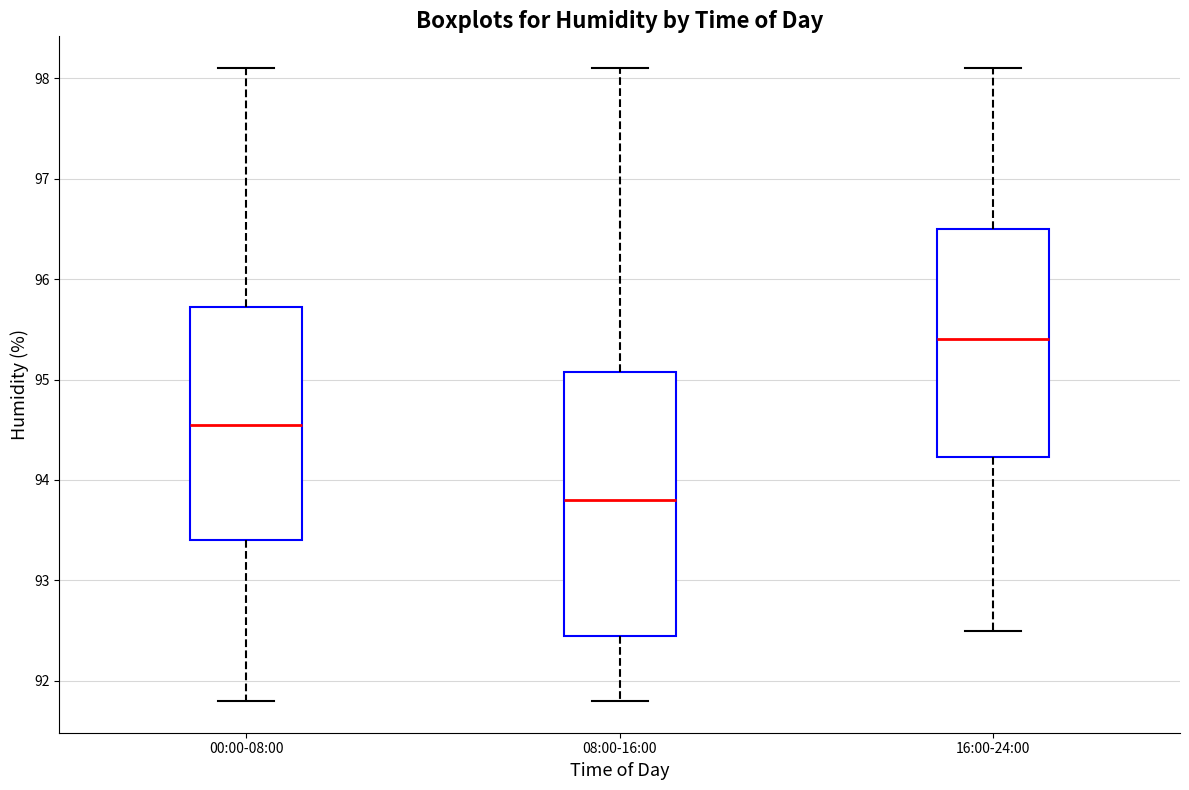

Reading left to right, read every box against the y-axis: the position of its median line, the range the box covers, and the ends of its whiskers. The values are not printed on the chart, so give them approximately, as read against the axis.

00:00-08:00: median 94.6, box 93.4 to 95.7, whiskers 91.8 to 98.1
08:00-16:00: median 93.8, box 92.5 to 95.1, whiskers 91.8 to 98.1
16:00-24:00: median 95.4, box 94.2 to 96.5, whiskers 92.5 to 98.1